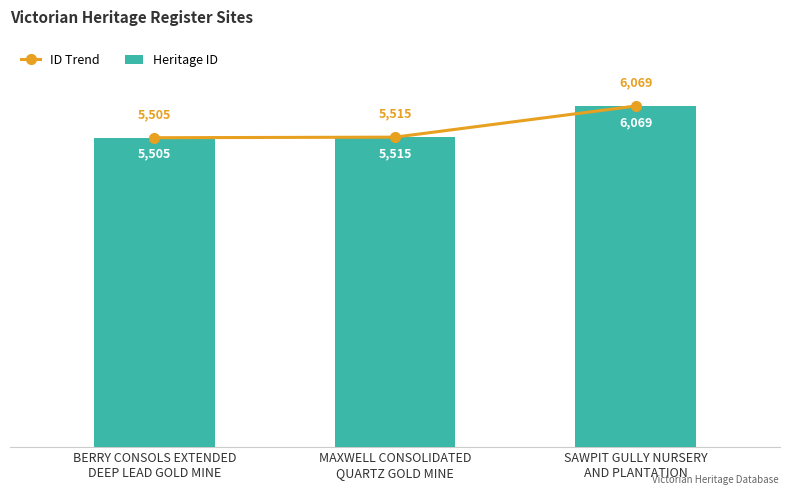

What are all the series names shown in the legend?

ID Trend, Heritage ID